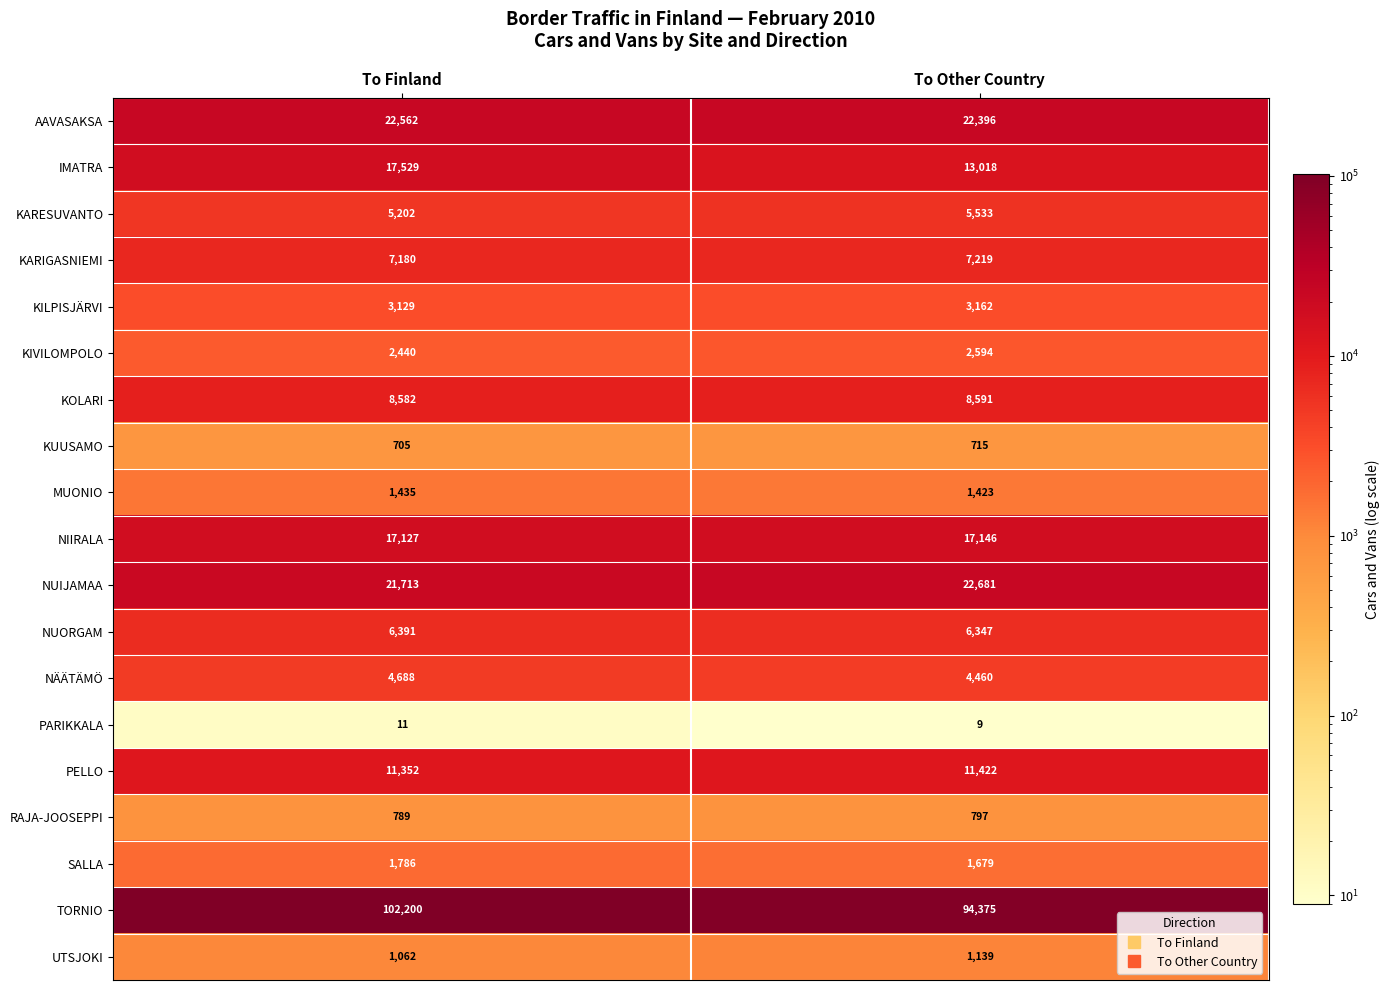

Rank the categories by KUUSAMO value from lowest to highest.

To Finland, To Other Country